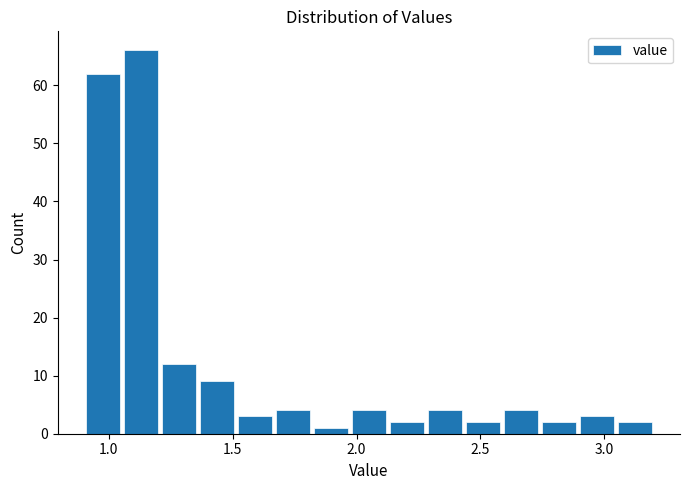

Read against the x-axis, roughly where is the centre of the tallest bar?

1.15